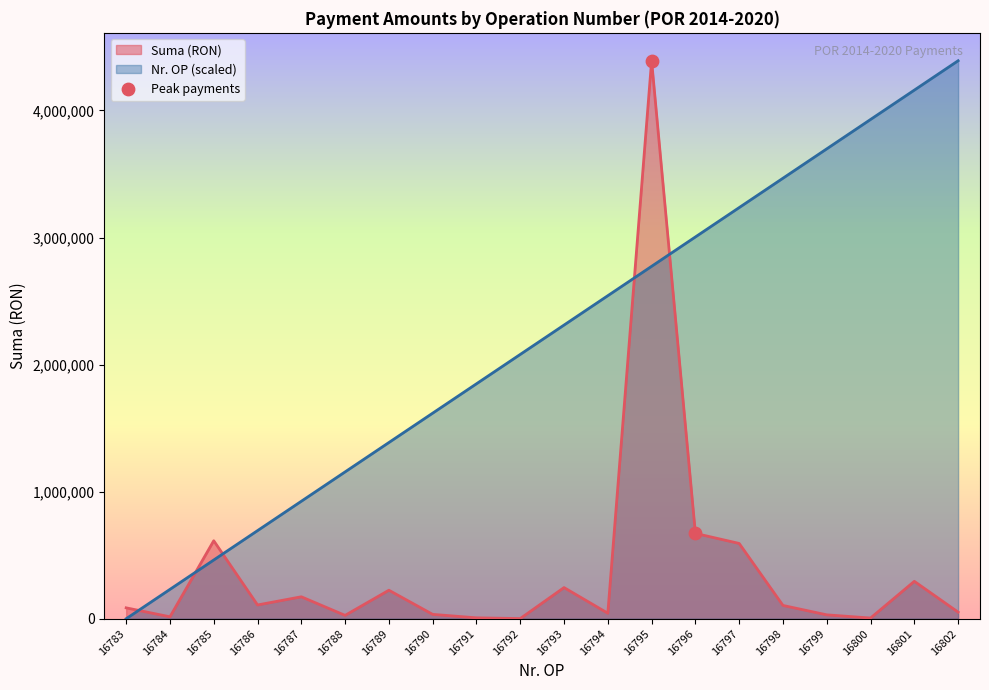

What is the difference between the maximum and minimum values in the Suma (RON) series?

4389747.5